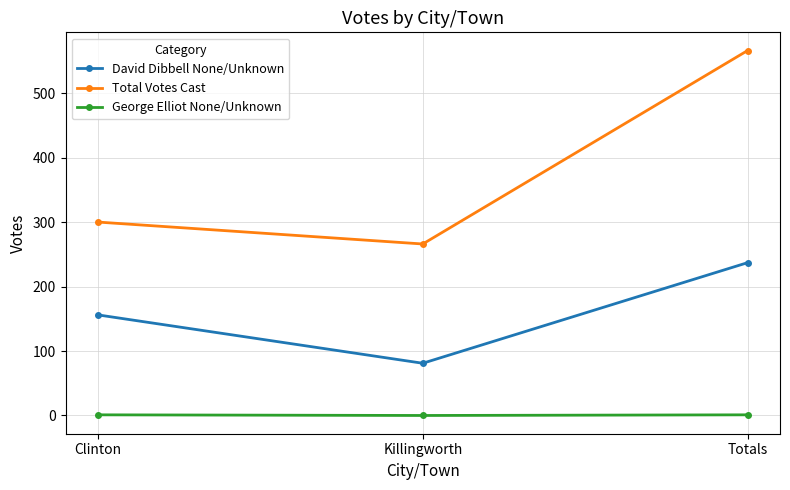

What is the value of the David Dibbell None/Unknown point at the 1st from the left?

156